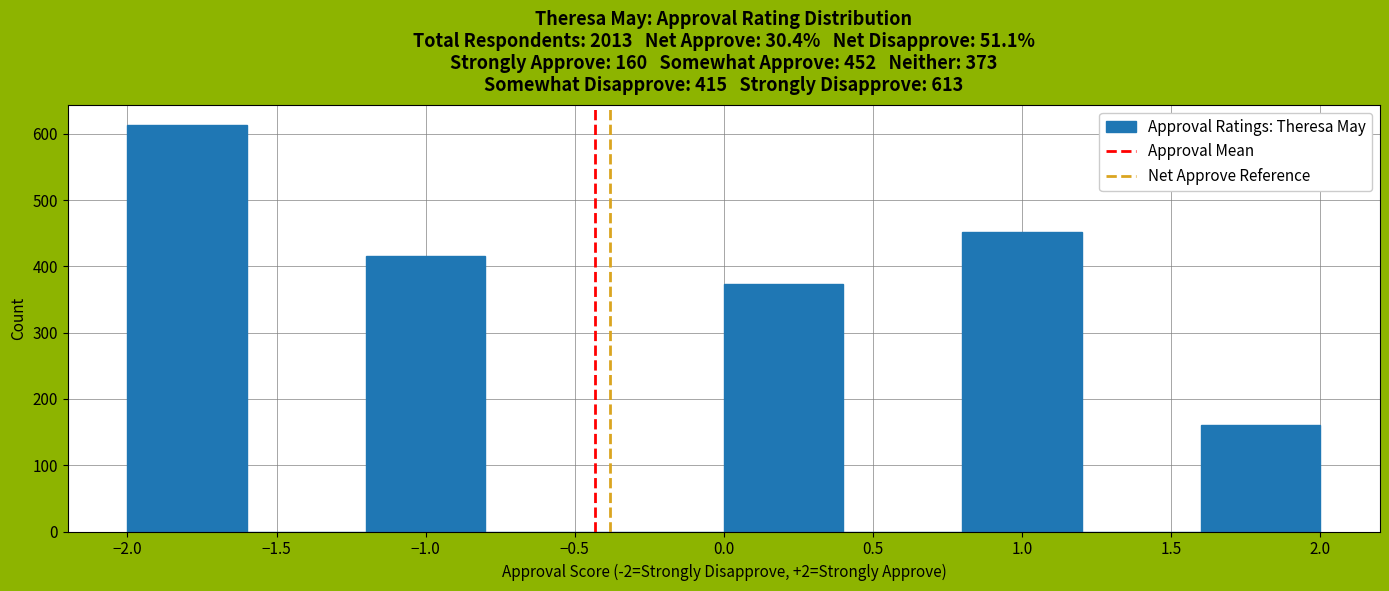

Over which range of the x-axis is the bar tallest?

-2.0 to -1.6